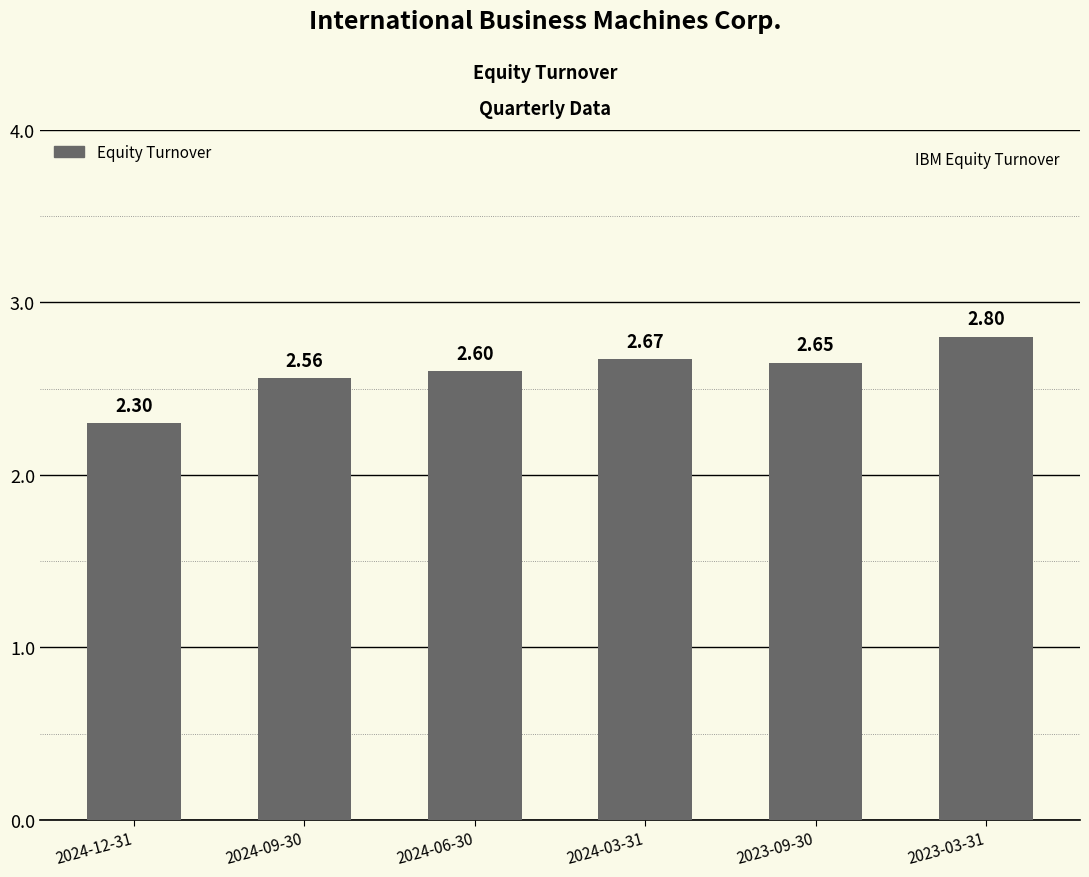

What is the maximum value shown in the chart?

2.8